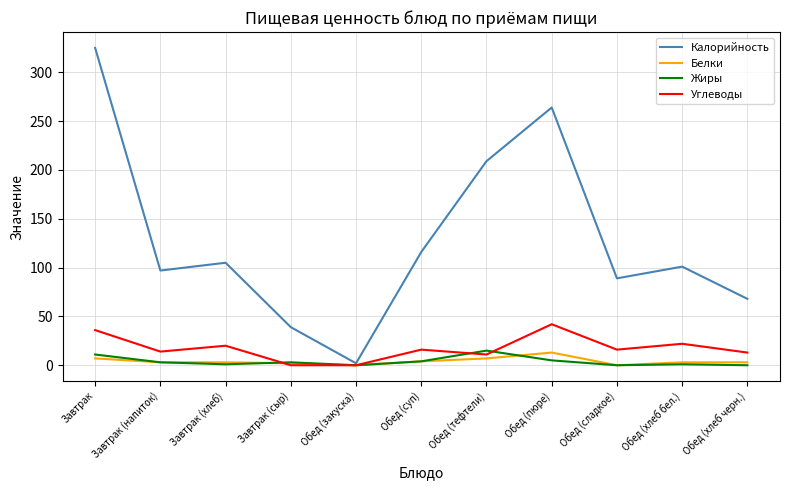

Does the chart have visible grid lines?

Yes